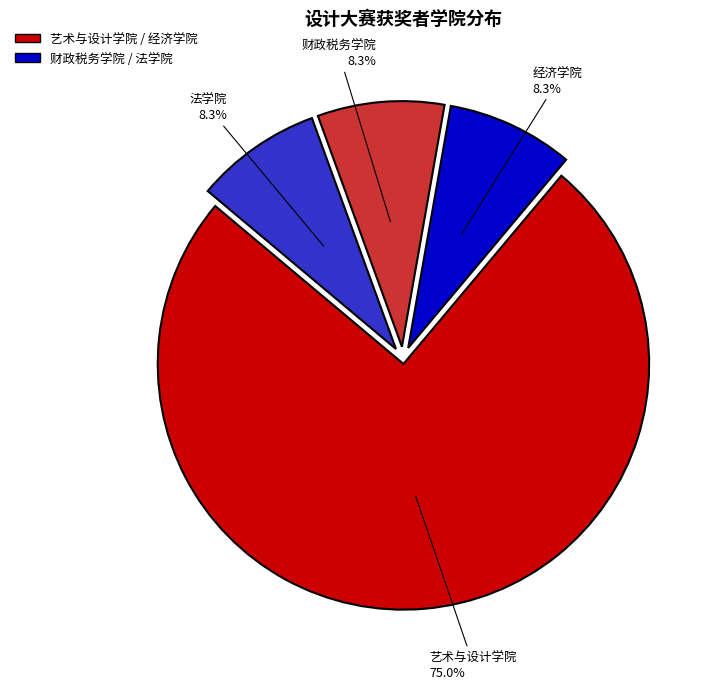

Is it true that 艺术与设计学院 is 81% of the pie?

False